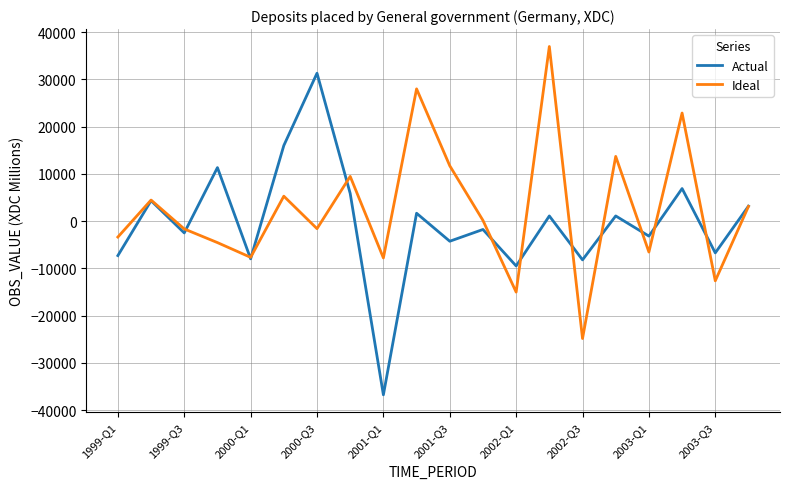

What is the maximum value for Ideal?

36951